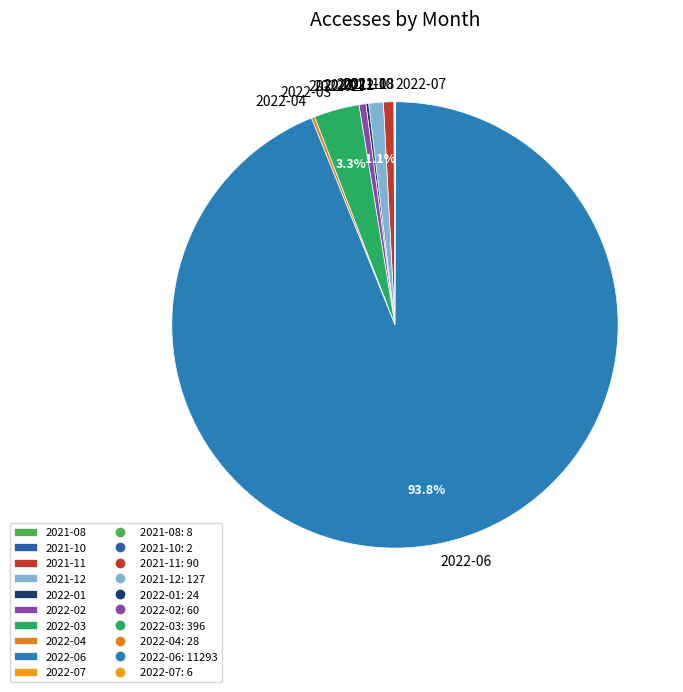

Which category has the biggest portion of the pie?

2022-06